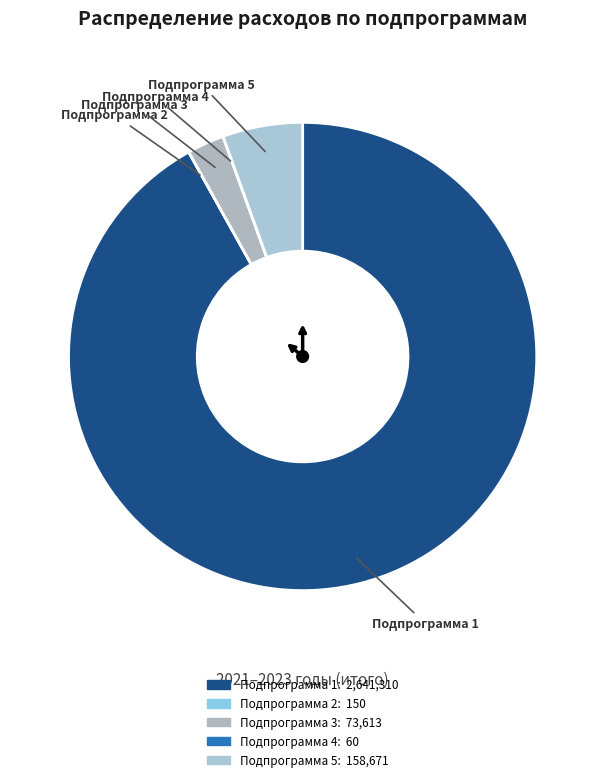

Is the sum of Подпрограмма 3 and Подпрограмма 1 greater than half?

Yes